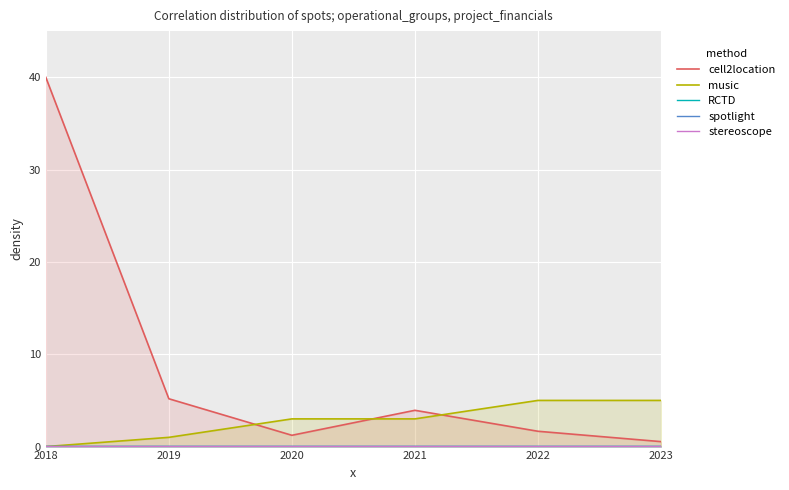

What is the greatest value displayed?

40.0